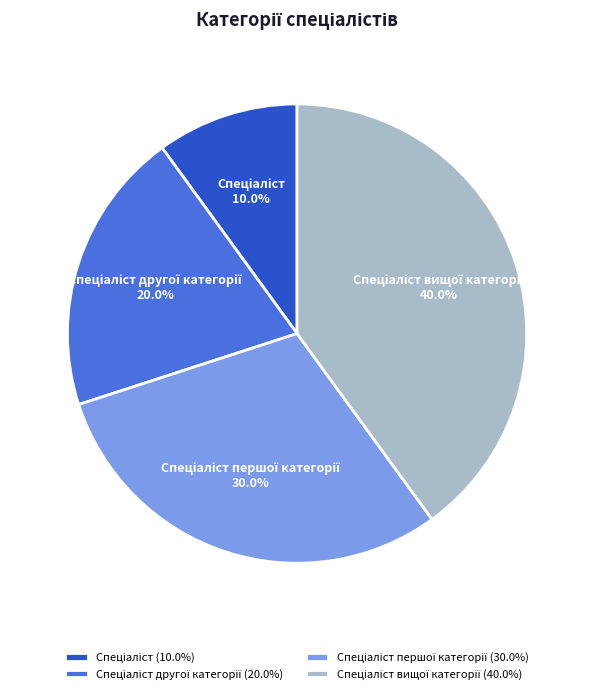

Is there any slice that represents more than half of the pie?

No